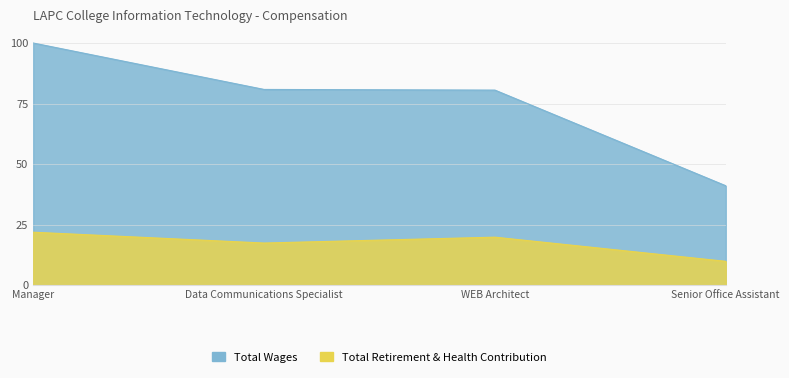

What is the approximate value of Total Wages at Data Communications Specialist?

80.8